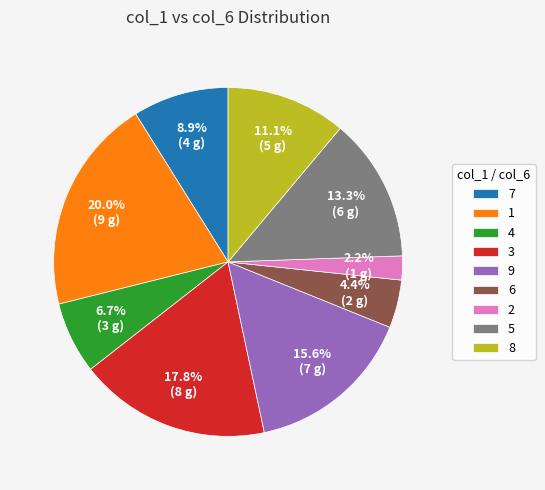

Is 4 the majority of the pie?

No